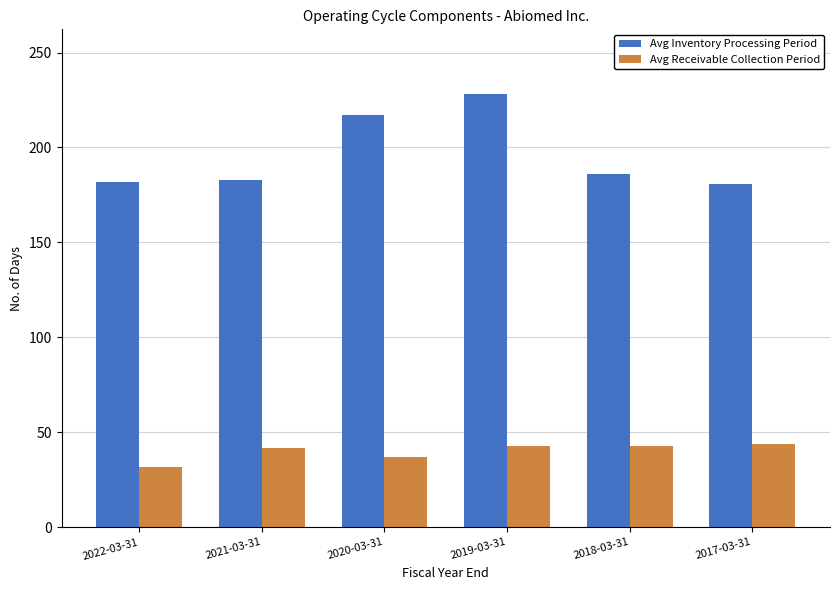

What is the difference between the Avg Inventory Processing Period values at 2017-03-31 and 2020-03-31?

36